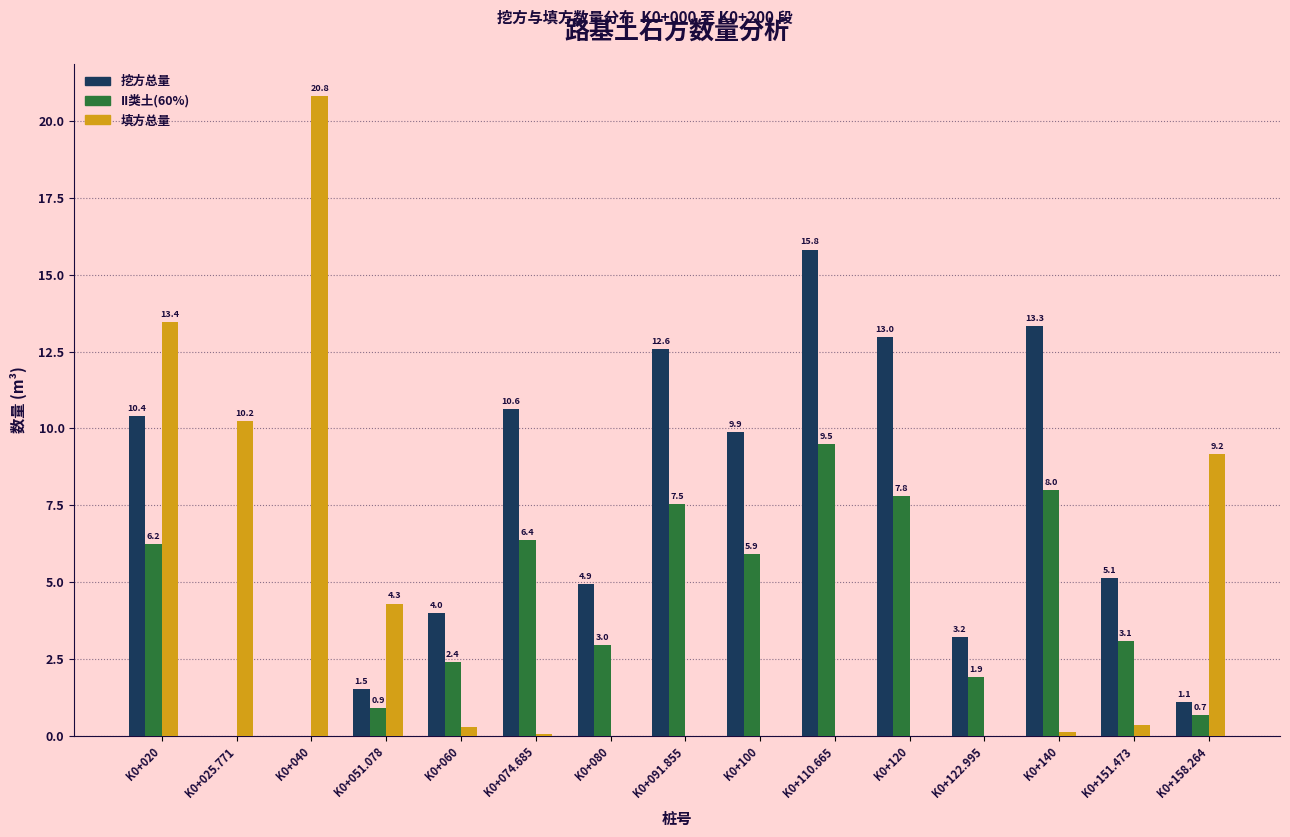

Is it true that 挖方总量 equals 13.3 at K0+140?

True